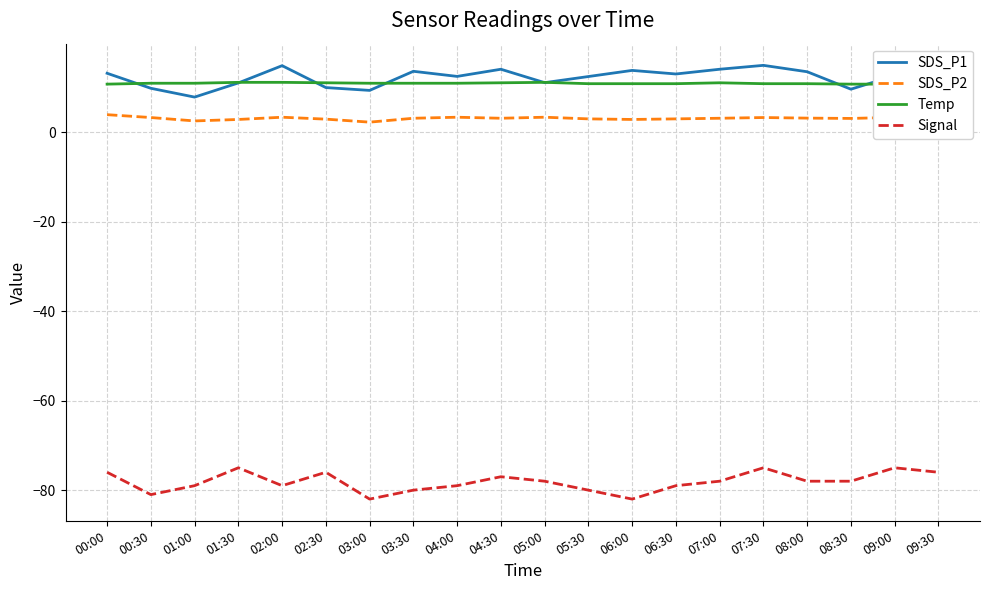

Read the Signal value at 08:00.

-78.0